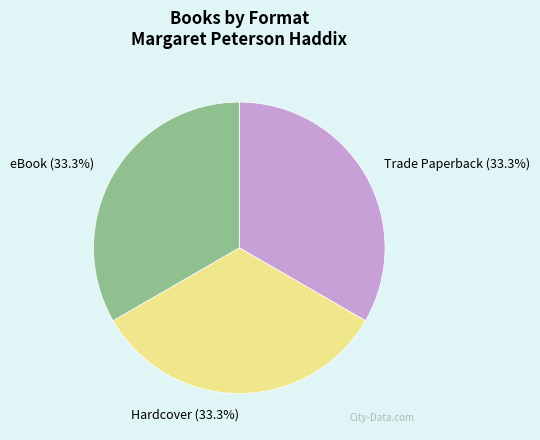

What is the ratio of the value at Hardcover to the value at Trade Paperback?

1.0